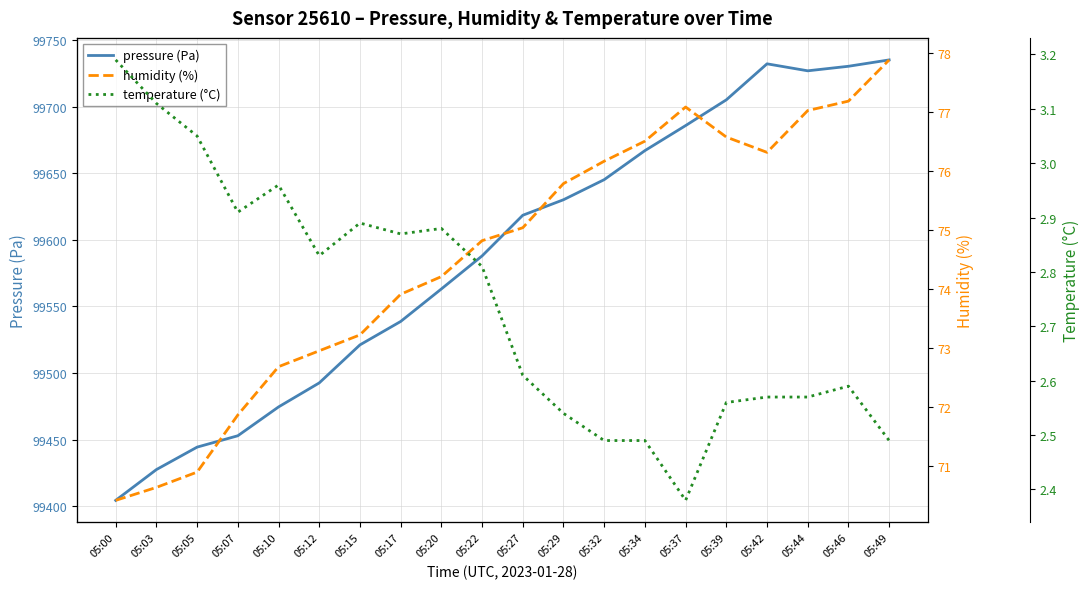

What is the minimum value shown in the chart?

2.4